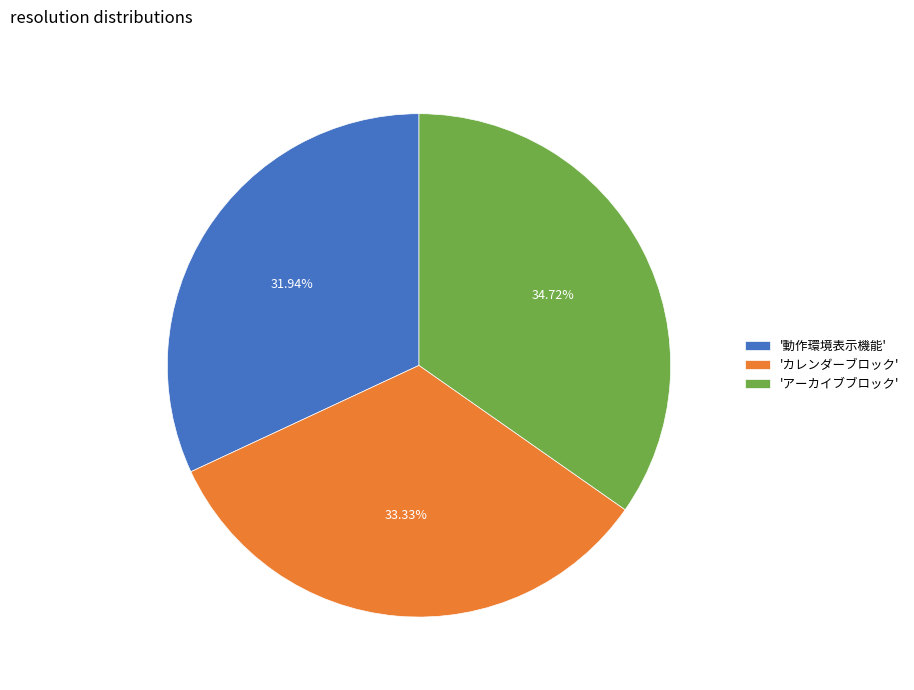

Rank the categories by value from highest to lowest.

'アーカイブブロック', 'カレンダーブロック', '動作環境表示機能'